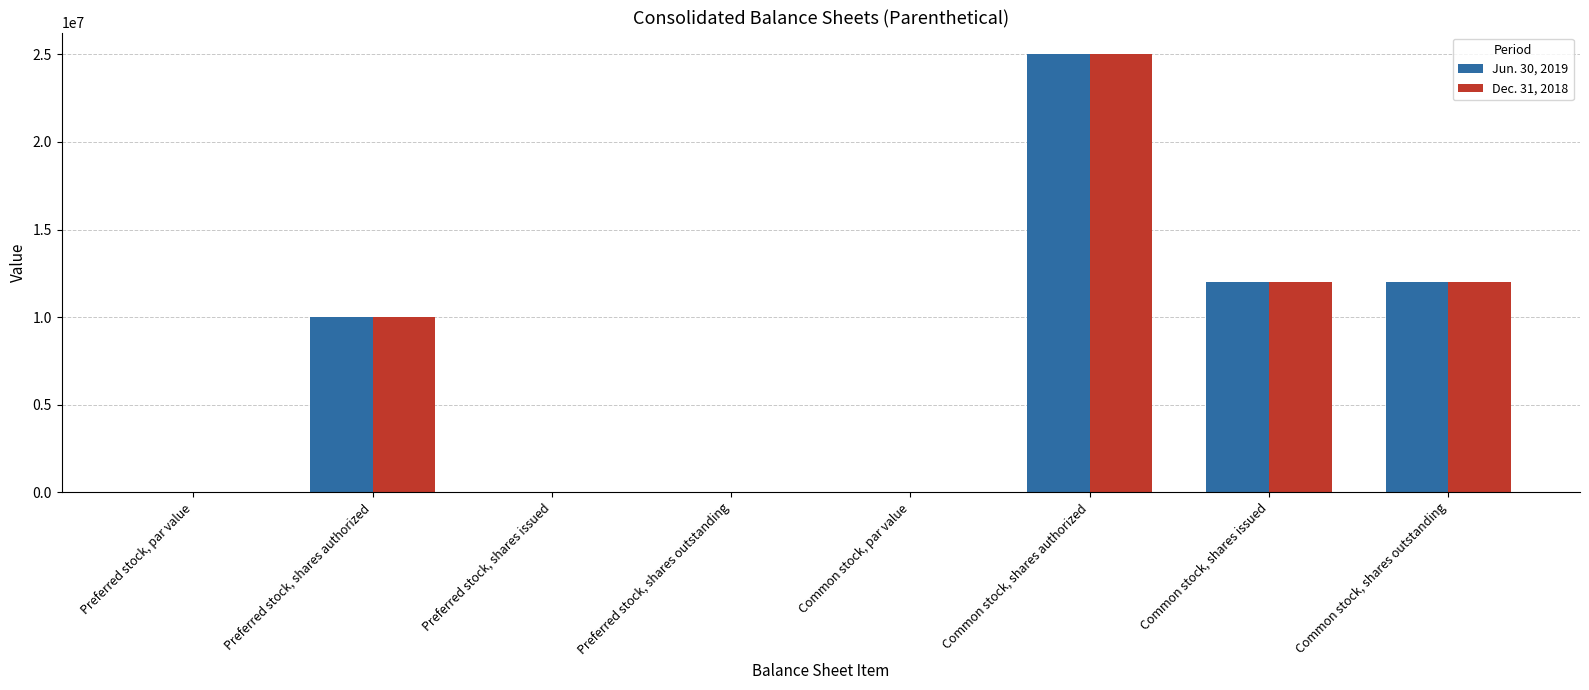

At which category is the sum across all series the highest?

Common stock, shares authorized